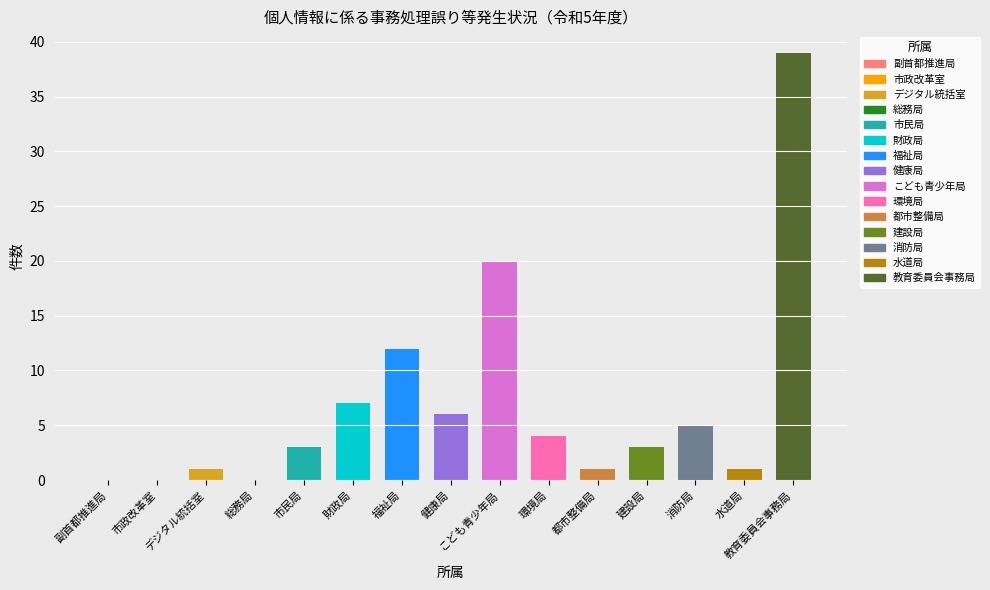

What is the greatest value displayed?

39